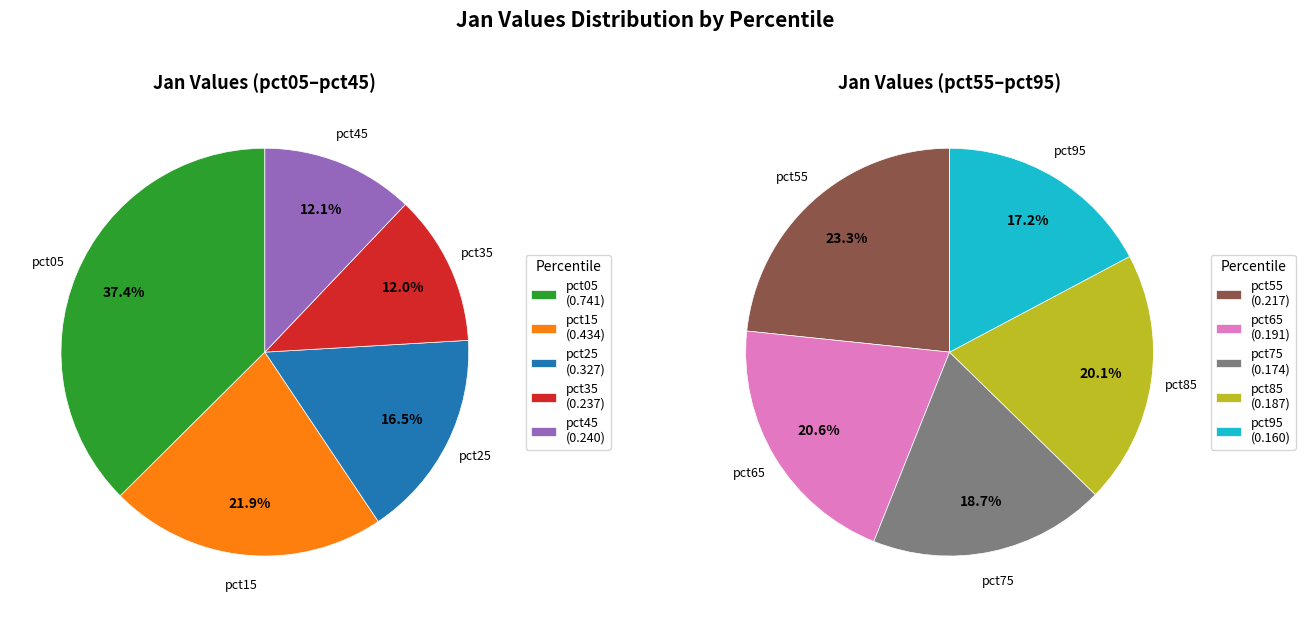

Count the number of slices in the pie.

10